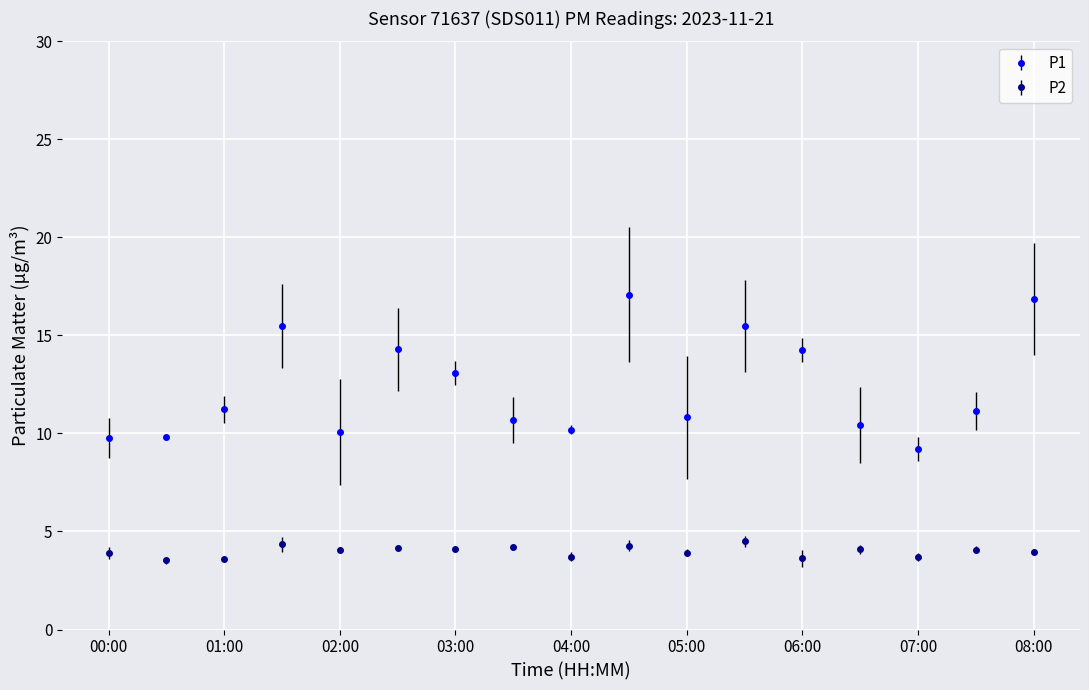

Count the number of categories in the chart.

17